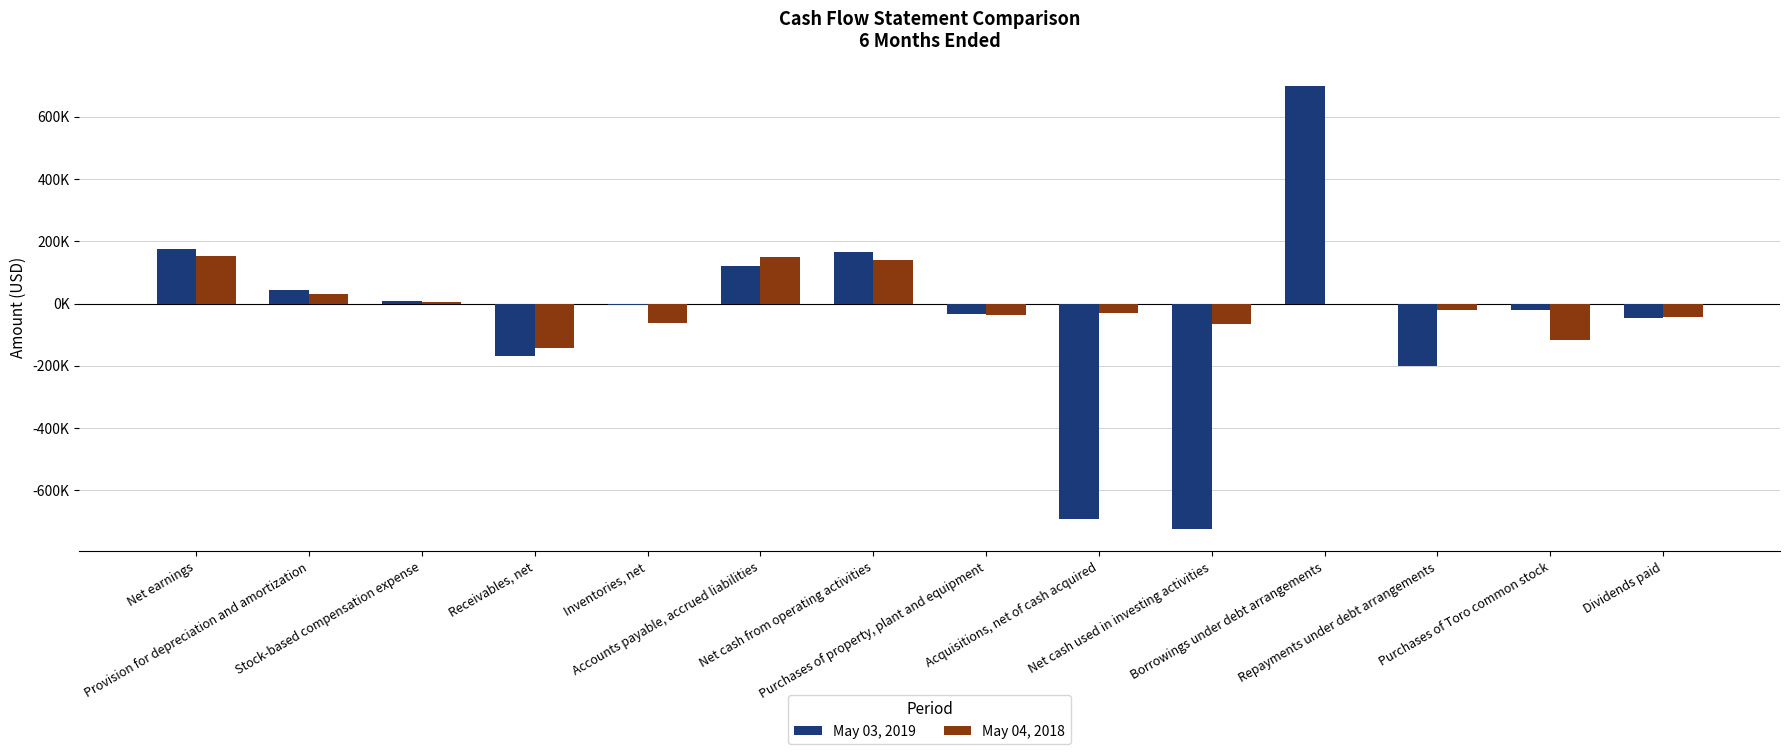

Which series has the largest total across all categories?

May 04, 2018